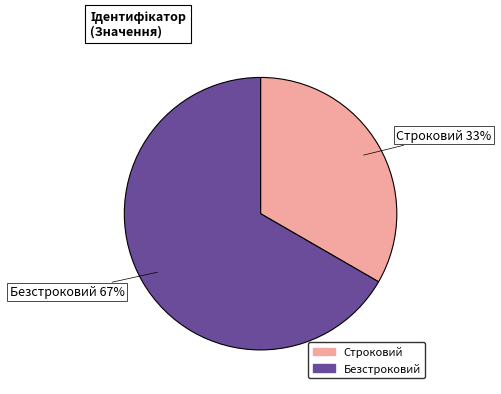

Which category has the biggest portion of the pie?

Безстроковий